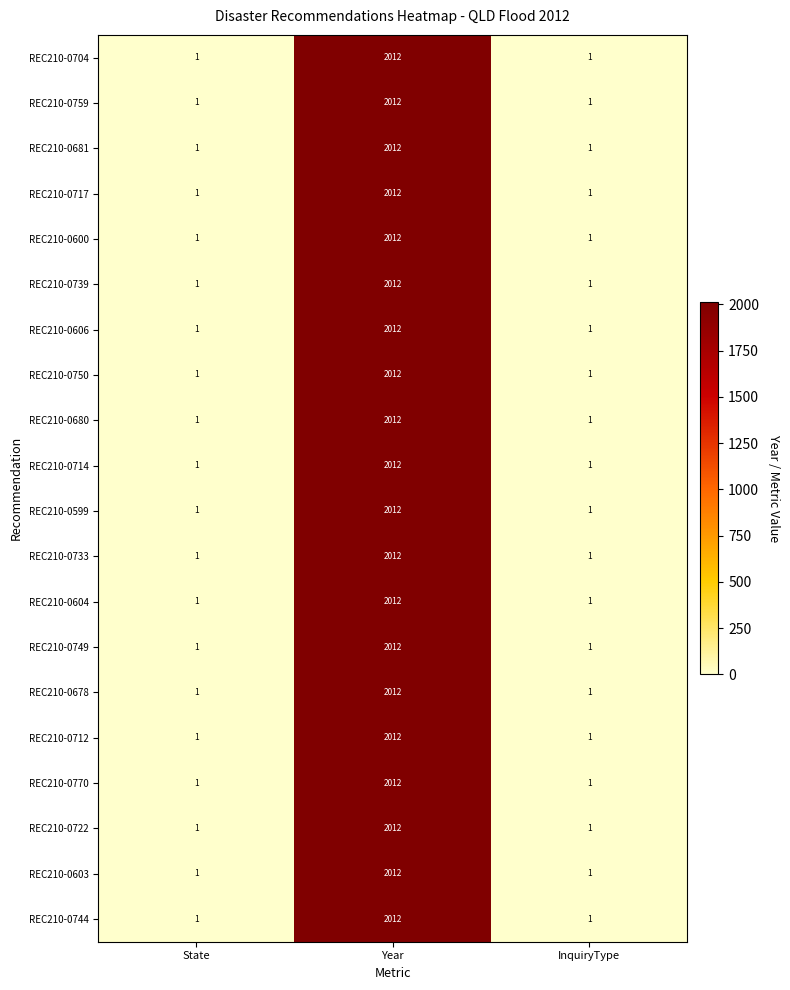

Count the number of categories in the chart.

3